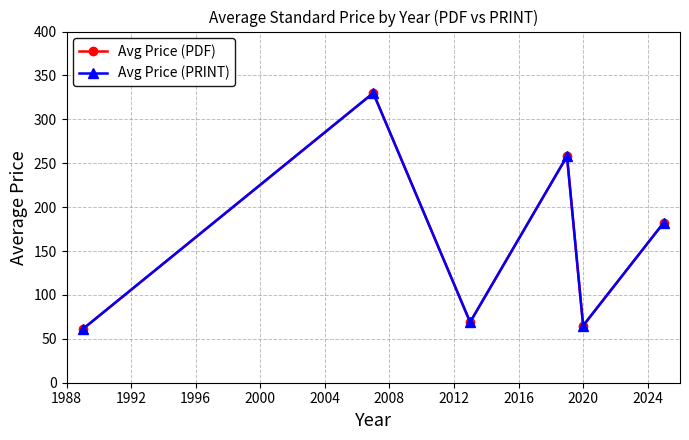

At how many categories does at least one series exceed 124?

3